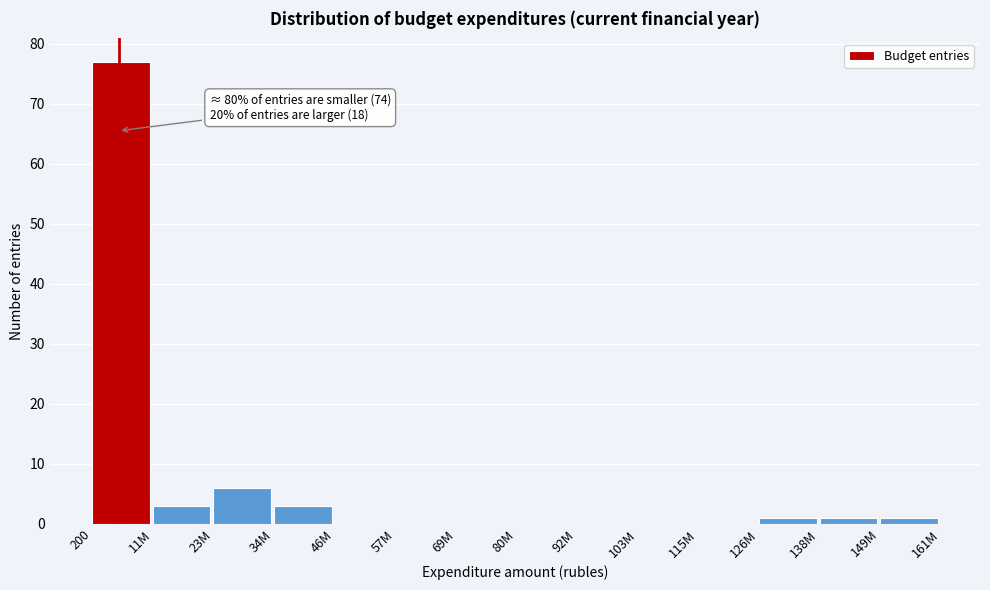

Reading left to right, what are all the values shown in this chart?

200=77	11M=3	23M=6	34M=3	46M=0	57M=0	69M=0	80M=0	92M=0	103M=0	115M=0	126M=1	138M=1	149M=1